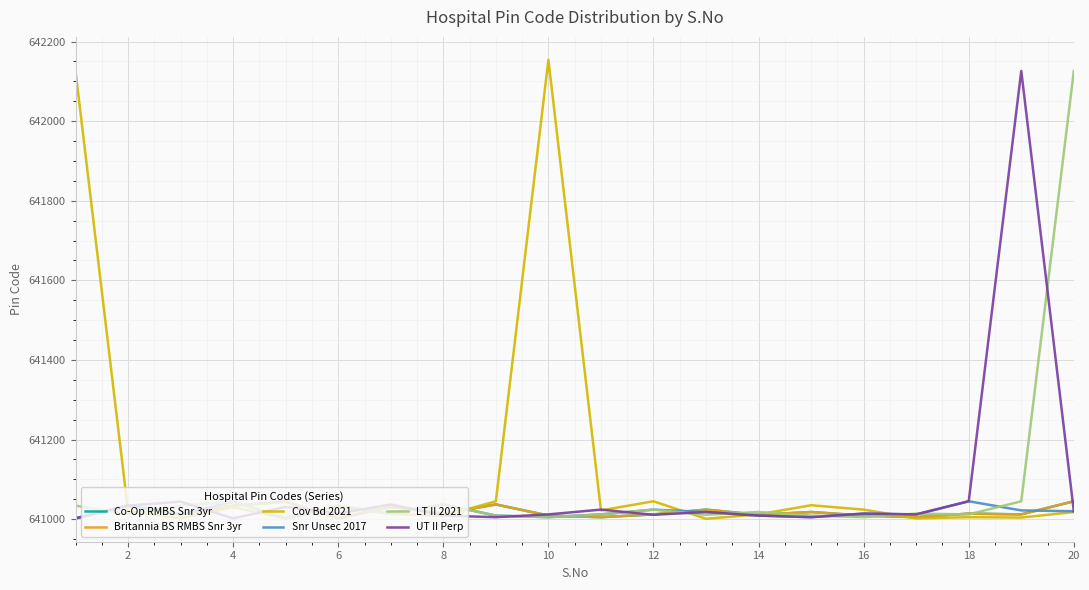

Reading left to right, extract all data points from this chart.

Co-Op RMBS Snr 3yr: 641002	641034	641012	641034	641044	641002	641031	641014	641037	641009	641005	641012	641024	641011	641018	641009	641005	641014	641012	641045
Britannia BS RMBS Snr 3yr: 641002	641034	641012	641034	641044	641002	641031	641014	641037	641009	641005	641012	641024	641011	641018	641009	641005	641014	641012	641045
Cov Bd 2021: 642126	641020	641002	641030	641002	641034	641014	641008	641045	642154	641022	641045	641001	641012	641035	641024	641002	641005	641004	641018
Snr Unsec 2017: 641002	641034	641012	641044	641002	641031	641014	641037	641009	641005	641012	641024	641018	641009	641005	641014	641012	641045	641022	641020
LT II 2021: 641034	641012	641034	641044	641002	641031	641014	641037	641009	641005	641012	641024	641011	641018	641009	641005	641014	641012	641045	642126
UT II Perp: 641002	641034	641044	641002	641031	641014	641037	641009	641005	641012	641024	641011	641018	641009	641005	641014	641012	641045	642126	641020